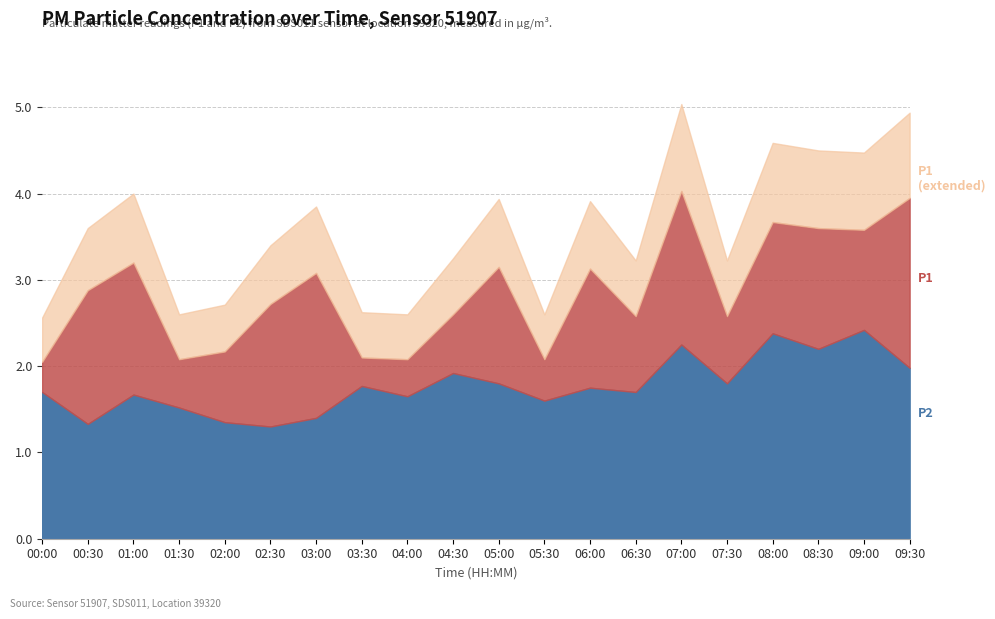

What is the smallest value displayed?

1.3